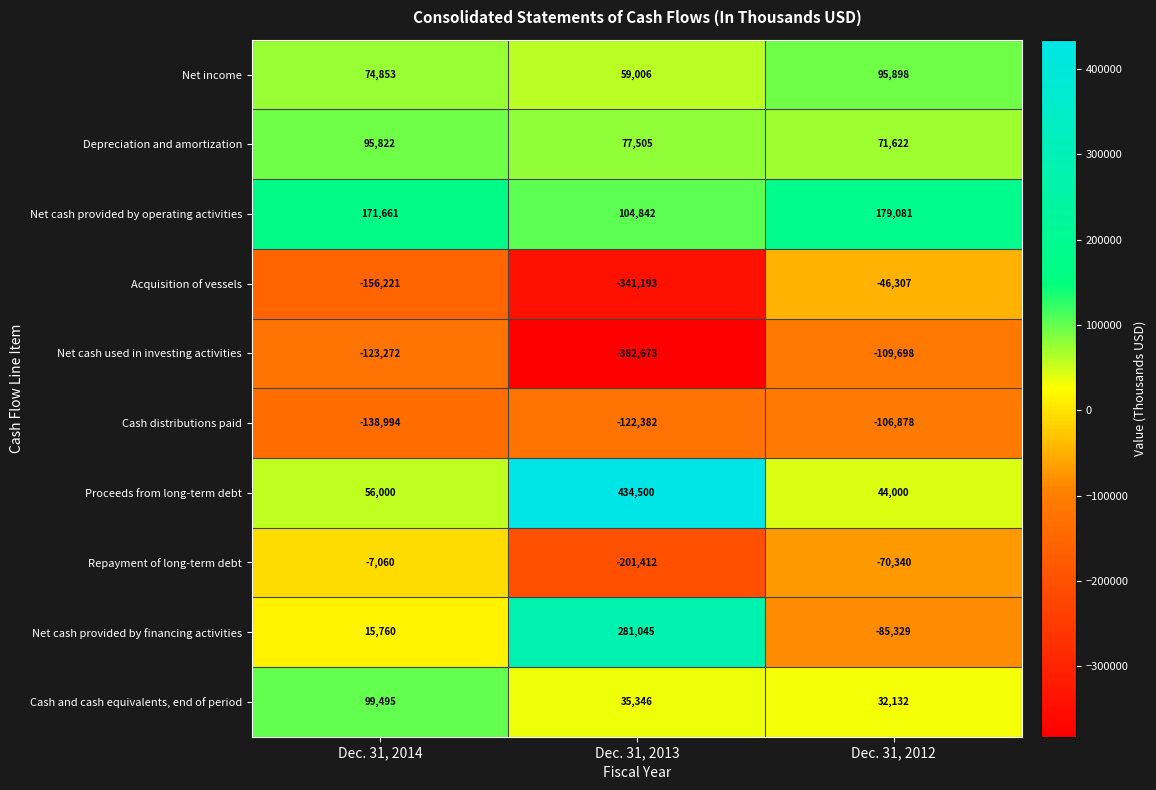

Between Dec. 31, 2014 and Dec. 31, 2013, which series saw the biggest shift?

Proceeds from long-term debt